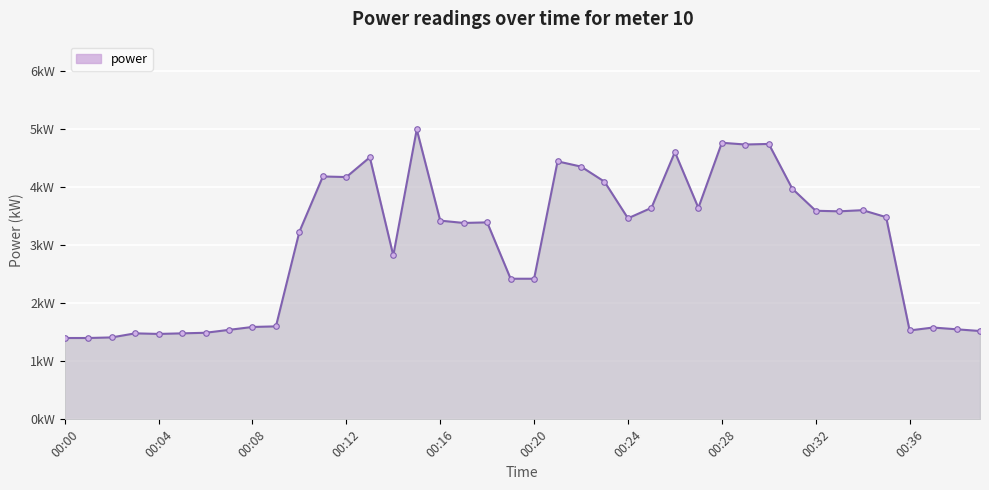

Reading right to left, extract all data points from this chart.

00:39=1.5	00:38=1.6	00:37=1.6	00:36=1.5	00:35=3.5	00:34=3.6	00:33=3.6	00:32=3.6	00:31=4.0	00:30=4.7	00:29=4.7	00:28=4.8	00:27=3.6	00:26=4.6	00:25=3.6	00:24=3.5	00:23=4.1	00:22=4.3	00:21=4.4	00:20=2.4	00:19=2.4	00:18=3.4	00:17=3.4	00:16=3.4	00:15=5.0	00:14=2.8	00:13=4.5	00:12=4.2	00:11=4.2	00:10=3.2	00:09=1.6	00:08=1.6	00:07=1.5	00:06=1.5	00:05=1.5	00:04=1.5	00:03=1.5	00:02=1.4	00:01=1.4	00:00=1.4